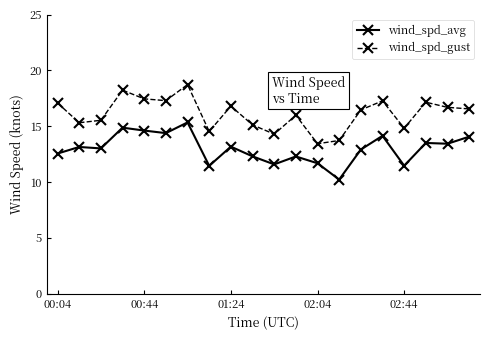

Rank the series by their maximum value, from lowest to highest.

wind_spd_avg, wind_spd_gust